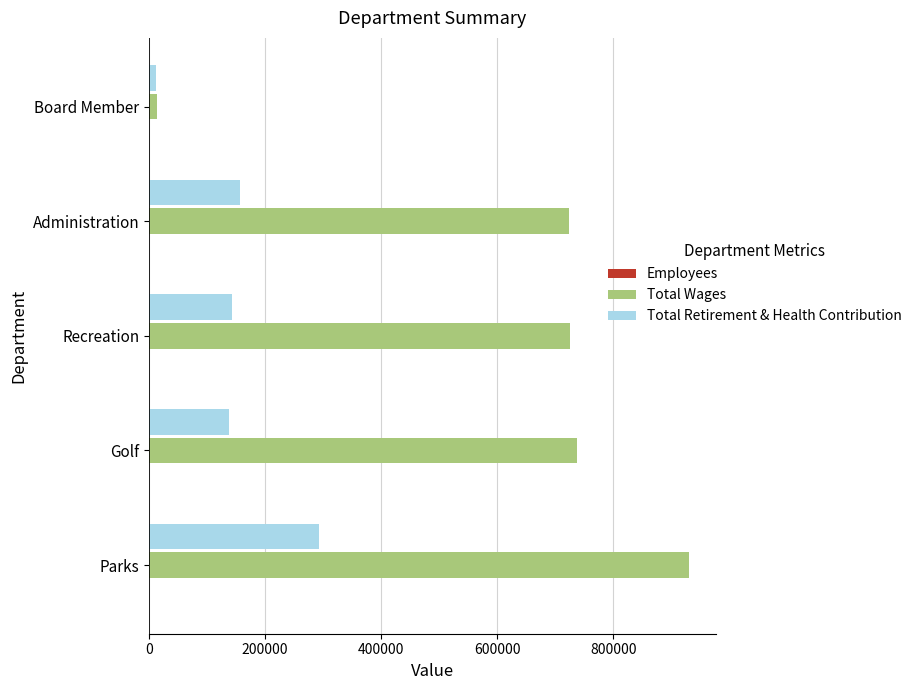

What is the average value of the Total Retirement & Health Contribution series?

148309